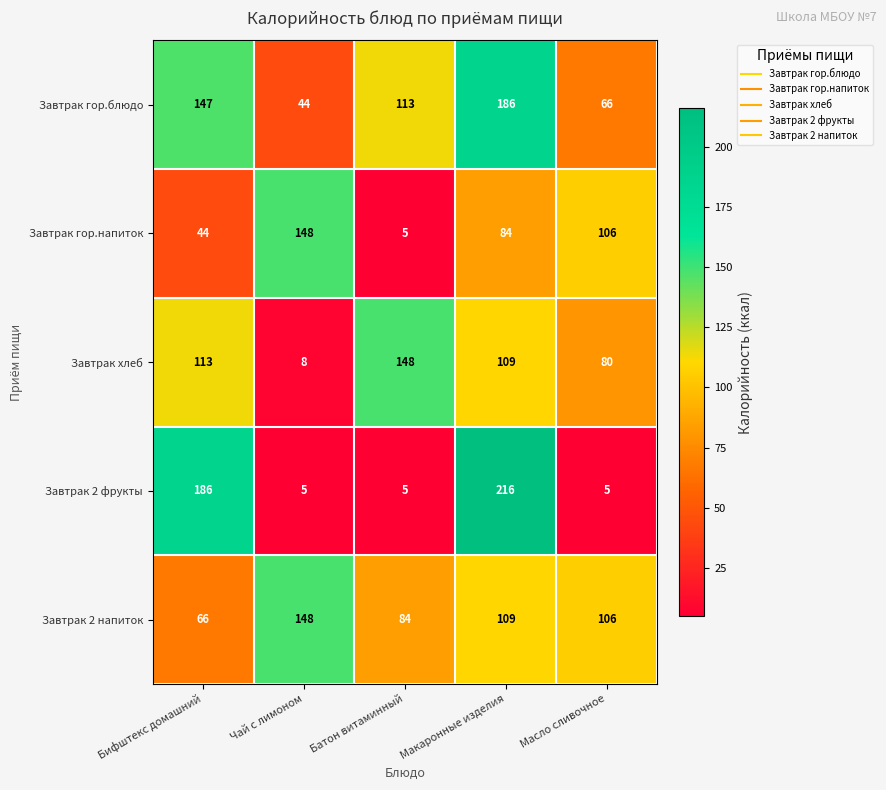

List the series in order of their overall mean, lowest first.

Завтрак гор.напиток, Завтрак 2 фрукты, Завтрак хлеб, Завтрак 2 напиток, Завтрак гор.блюдо